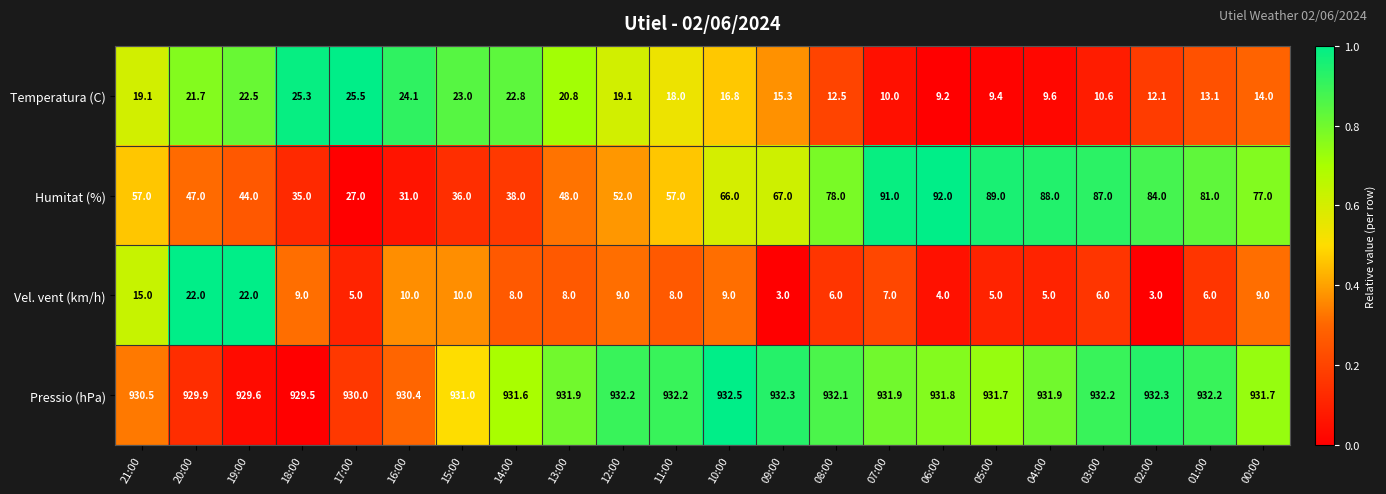

At 20:00, list the series in order from largest to smallest.

Pressio (hPa), Humitat (%), Vel. vent (km/h), Temperatura (C)